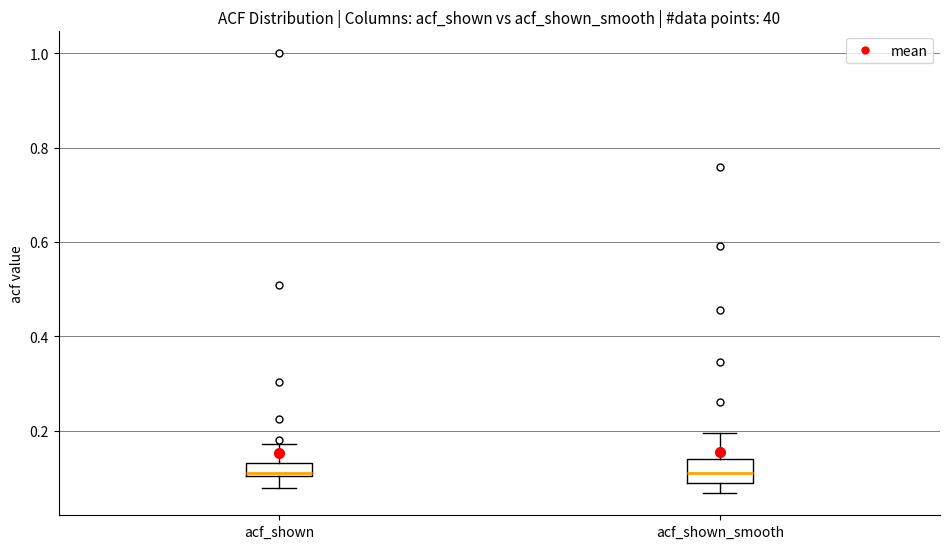

Where is the lower edge of the box for acf_shown on the y-axis? The values are not printed on the chart, so give them approximately, as read against the axis.

0.10